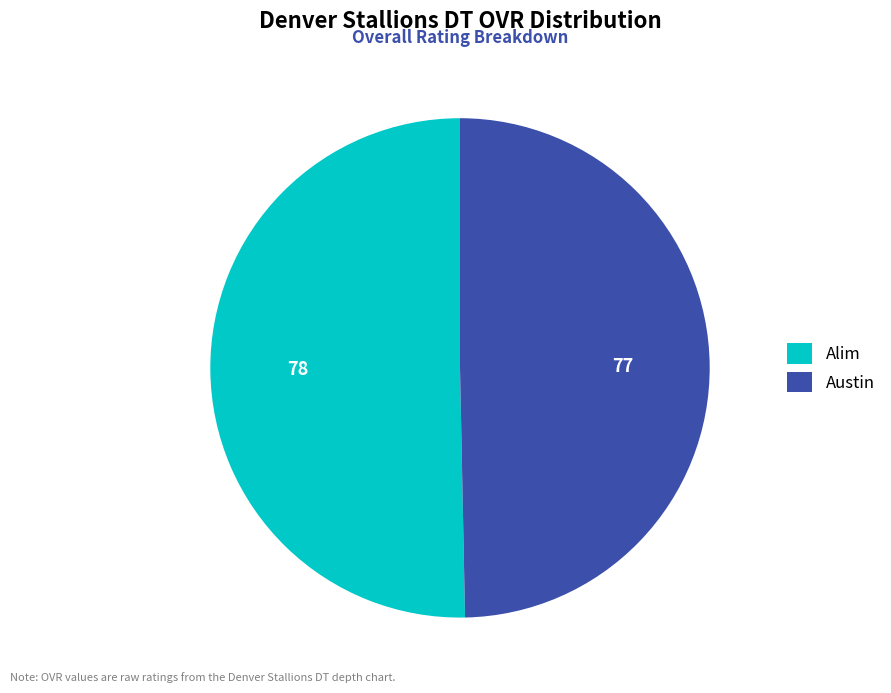

Which category has the smallest portion of the pie?

Austin